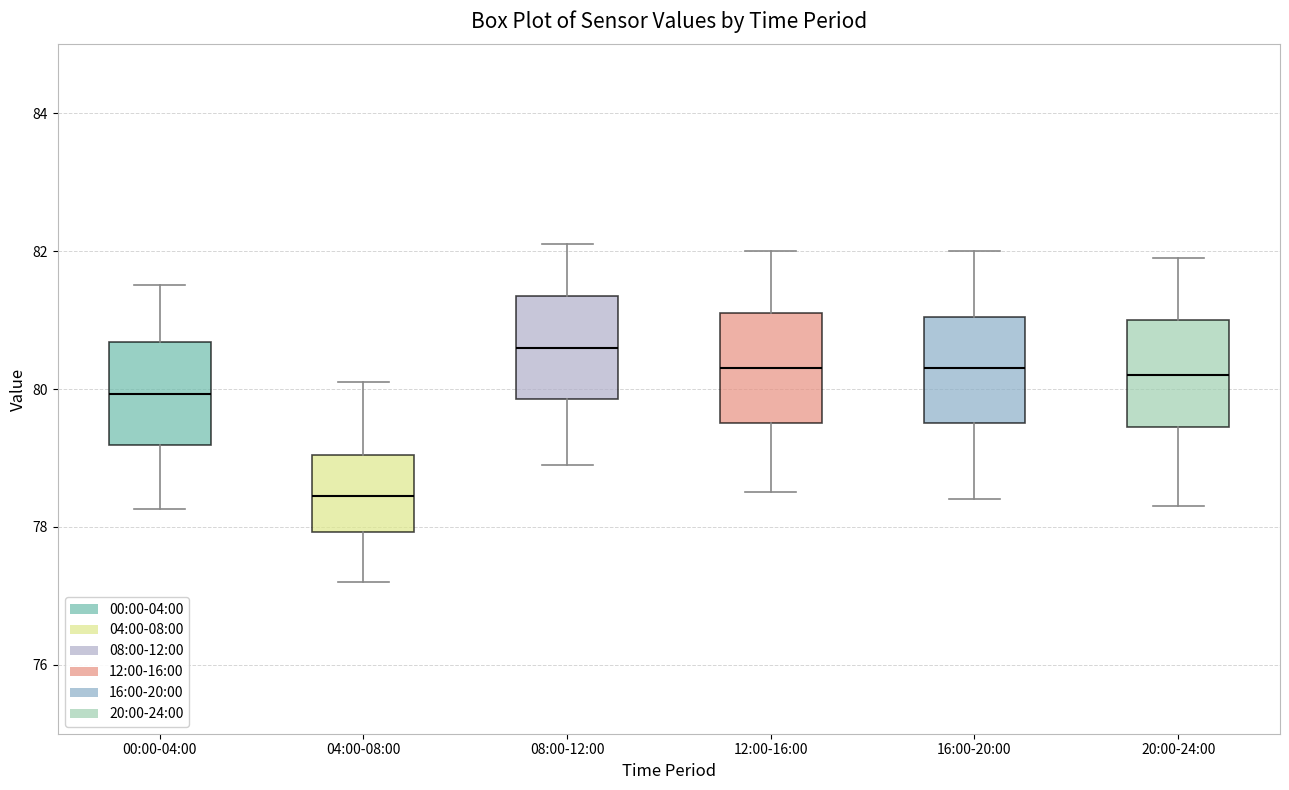

Which box has the lowest median line?

04:00-08:00